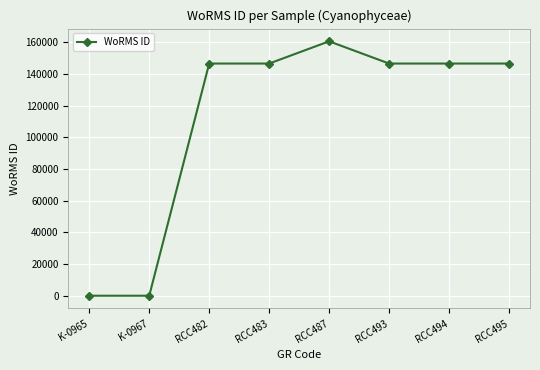

What value does the data have at RCC494, to the nearest 50?

146550